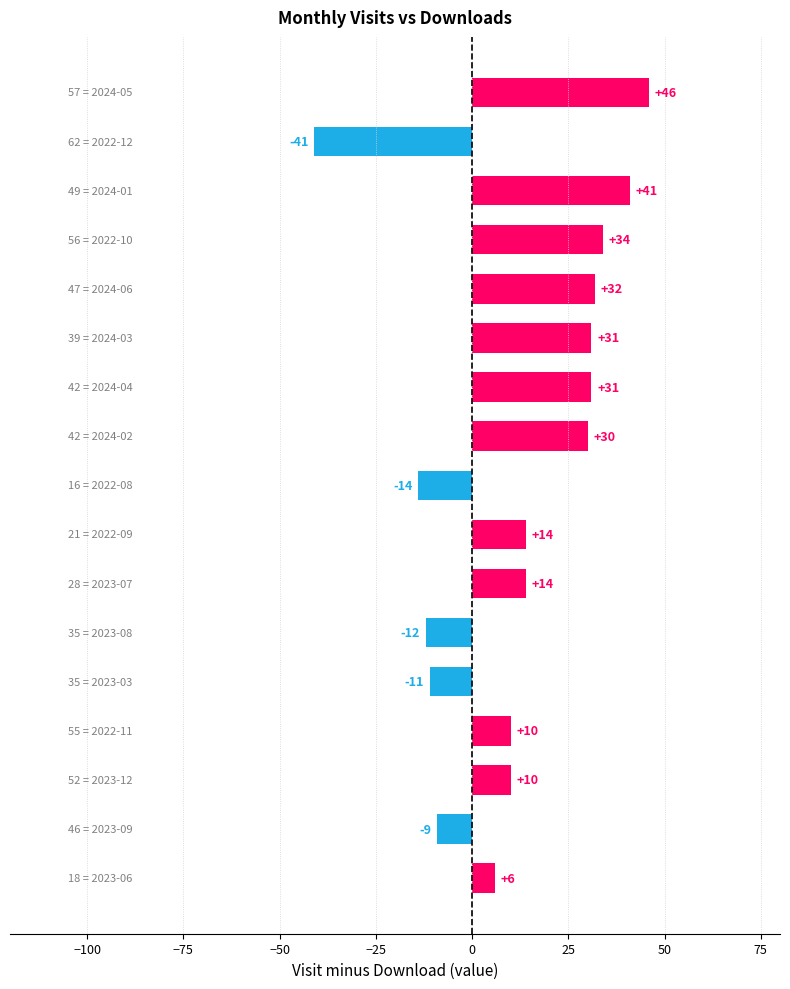

What is the greatest value displayed?

46